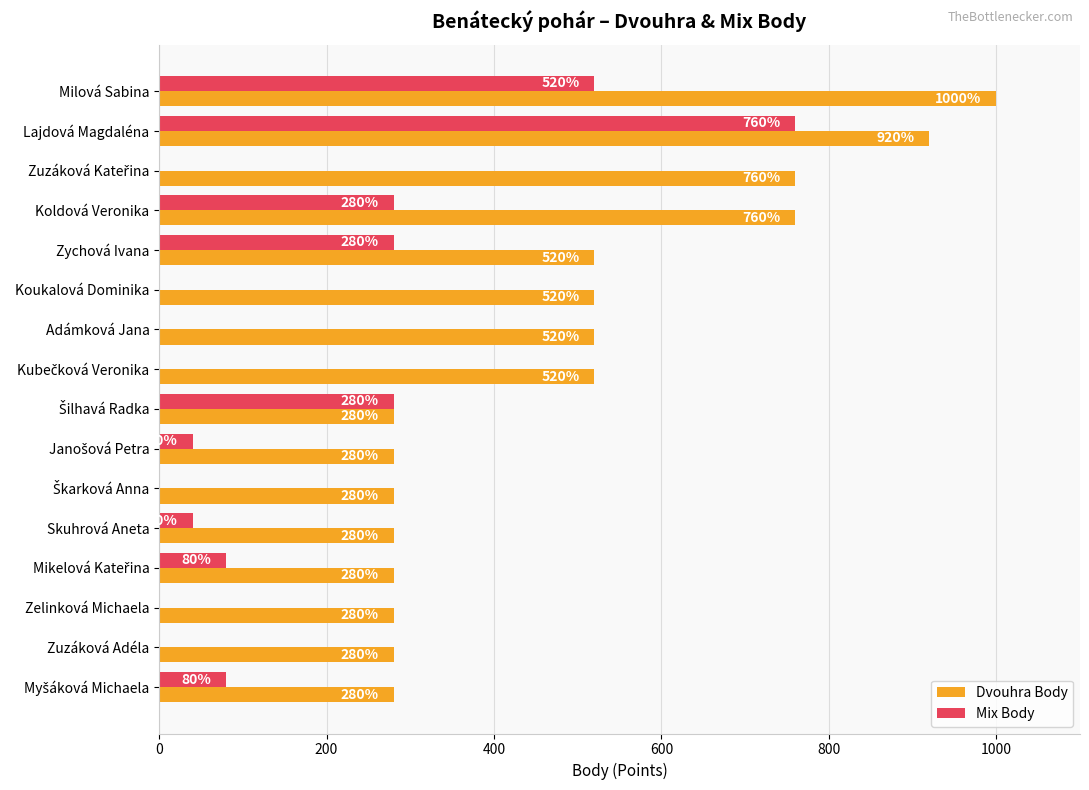

Is the value of Dvouhra Body at Adámková Jana greater than the value of Mix Body at Skuhrová Aneta?

Yes